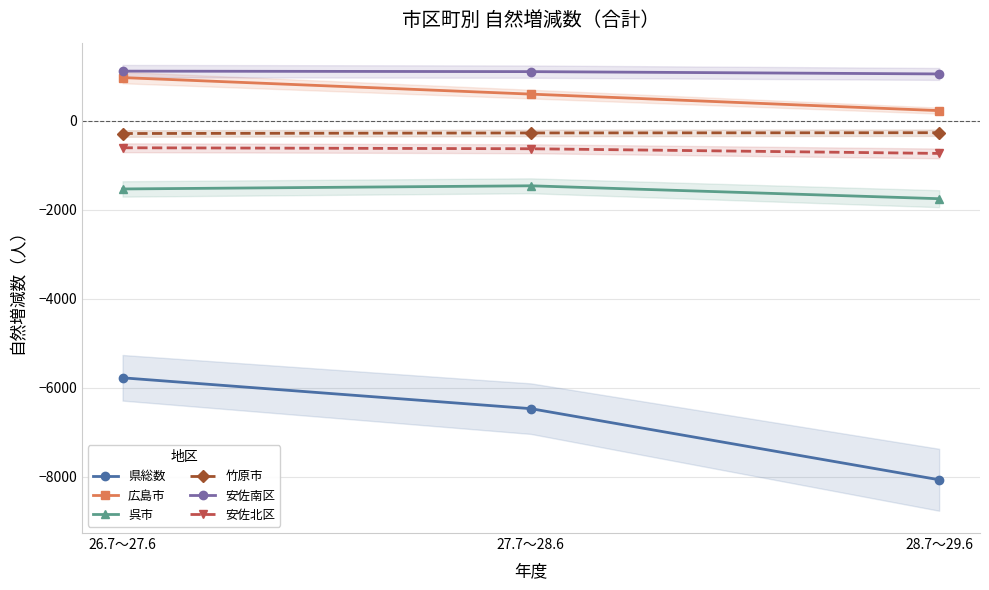

The 竹原市 series shows -145 at 27.7～28.6. True or false?

False